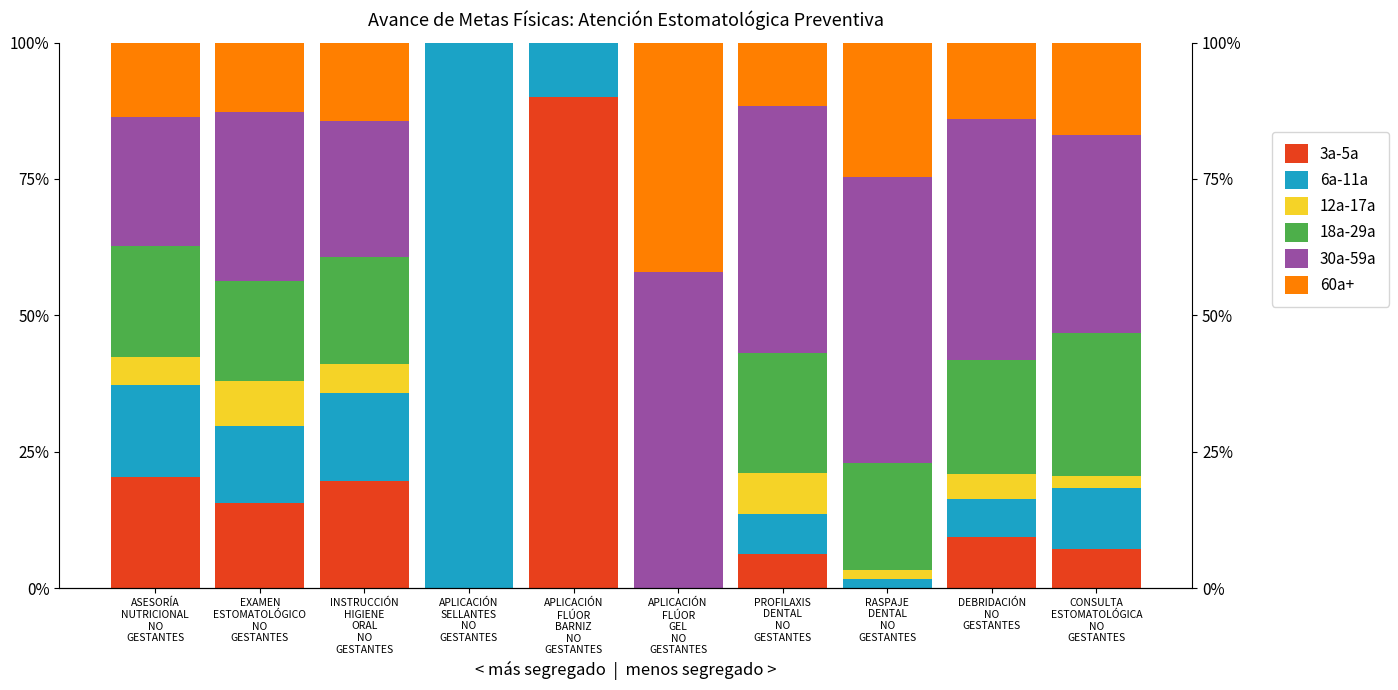

What are all the series names shown in the legend?

3a-5a, 6a-11a, 12a-17a, 18a-29a, 30a-59a, 60a+